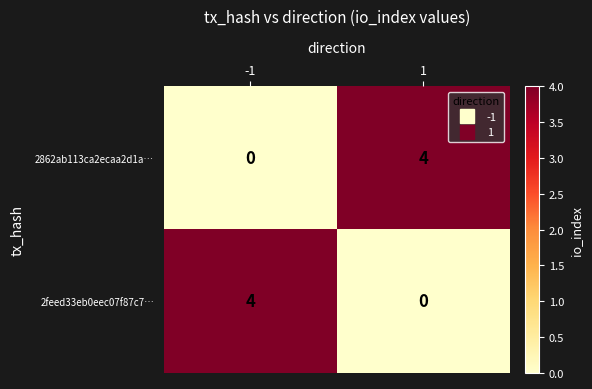

Rank the series at 1 from lowest to highest value.

2feed33eb0eec07f87c7…, 2862ab113ca2ecaa2d1a…